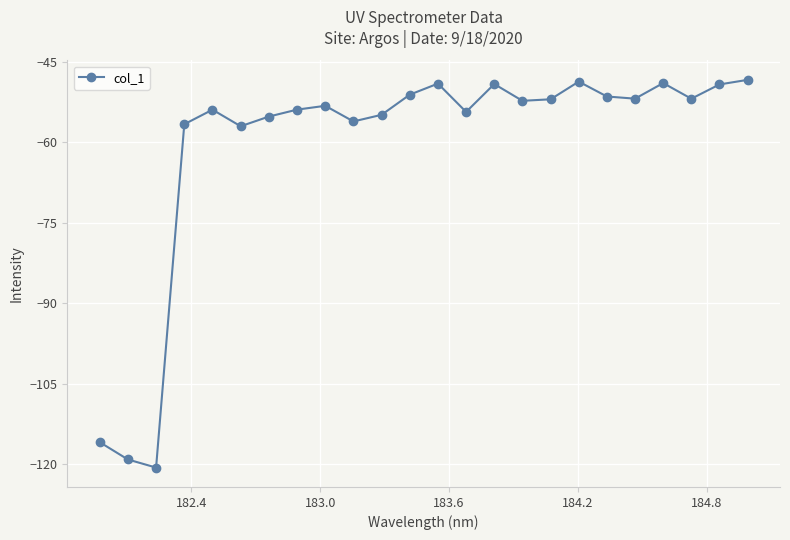

What is the value of the 13th point from the left?

-49.1